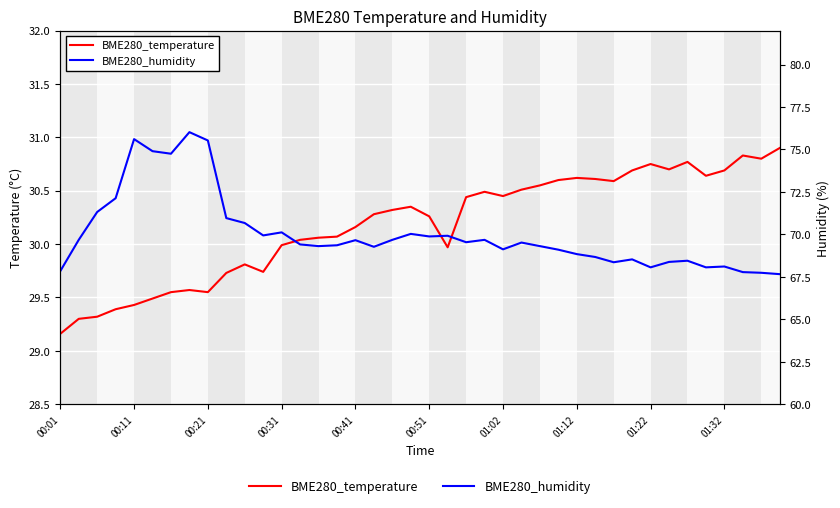

Which series has the largest total across all categories?

BME280_humidity